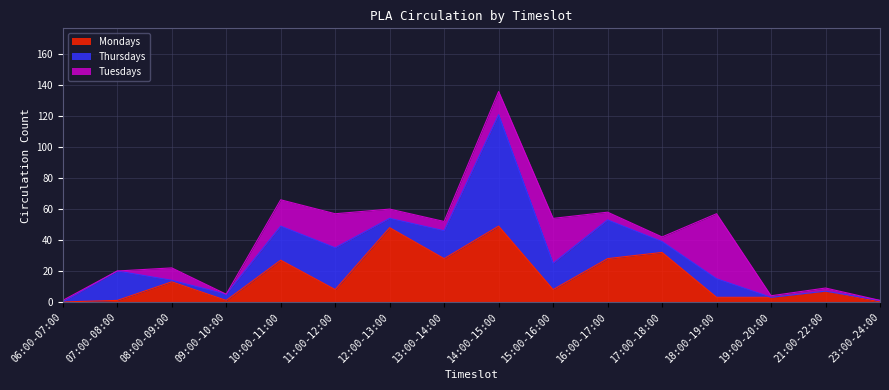

Does the chart display data point markers on the line(s)?

No